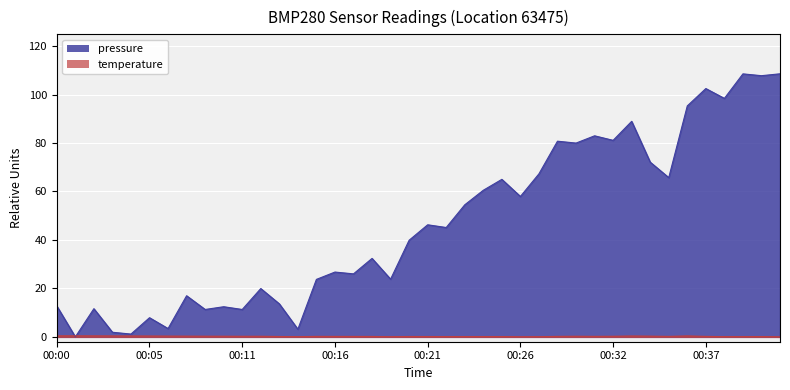

How many lines are shown in the chart?

2